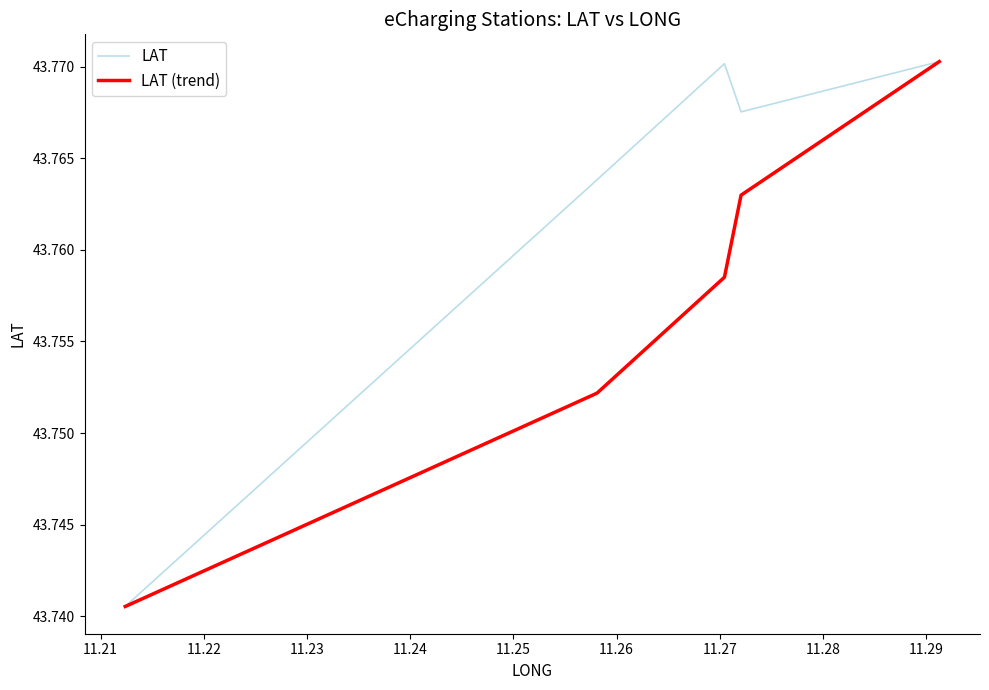

List the series in order of their overall mean, lowest first.

LAT (trend), LAT